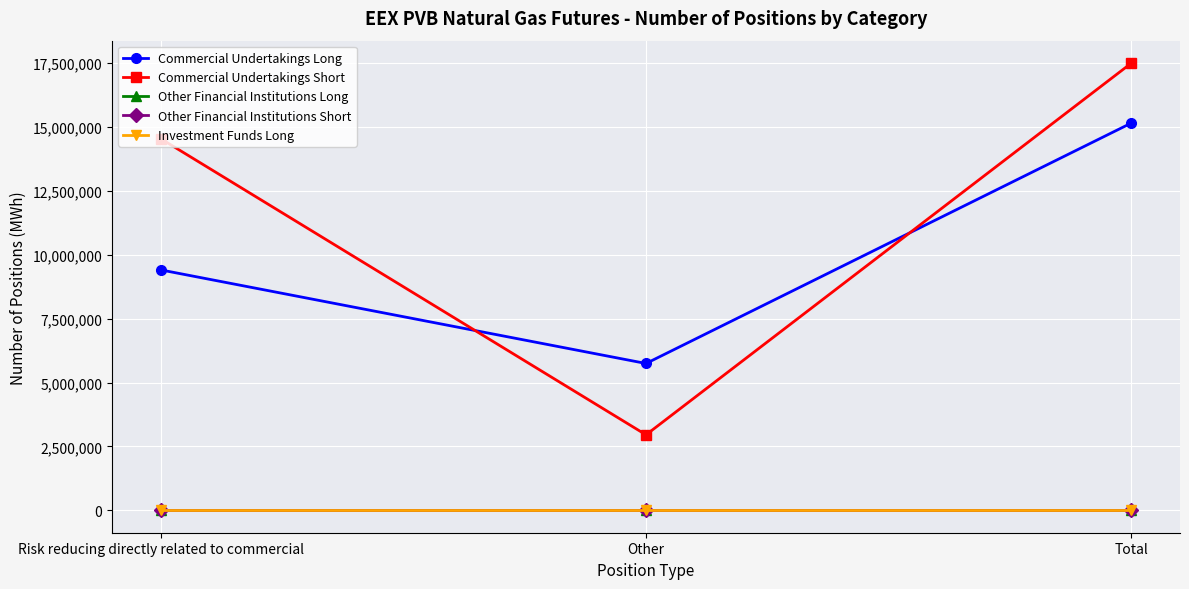

What is the sum of the Commercial Undertakings Long values at Other and Risk reducing directly related to commercial?

15160400